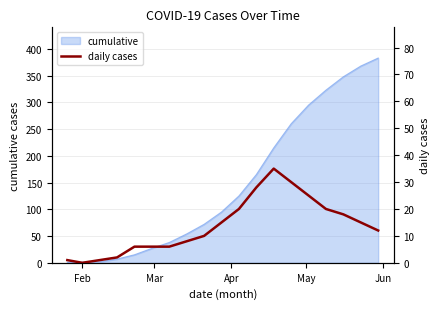

How many points are lower than both their immediate neighbors (excluding endpoints)?

1